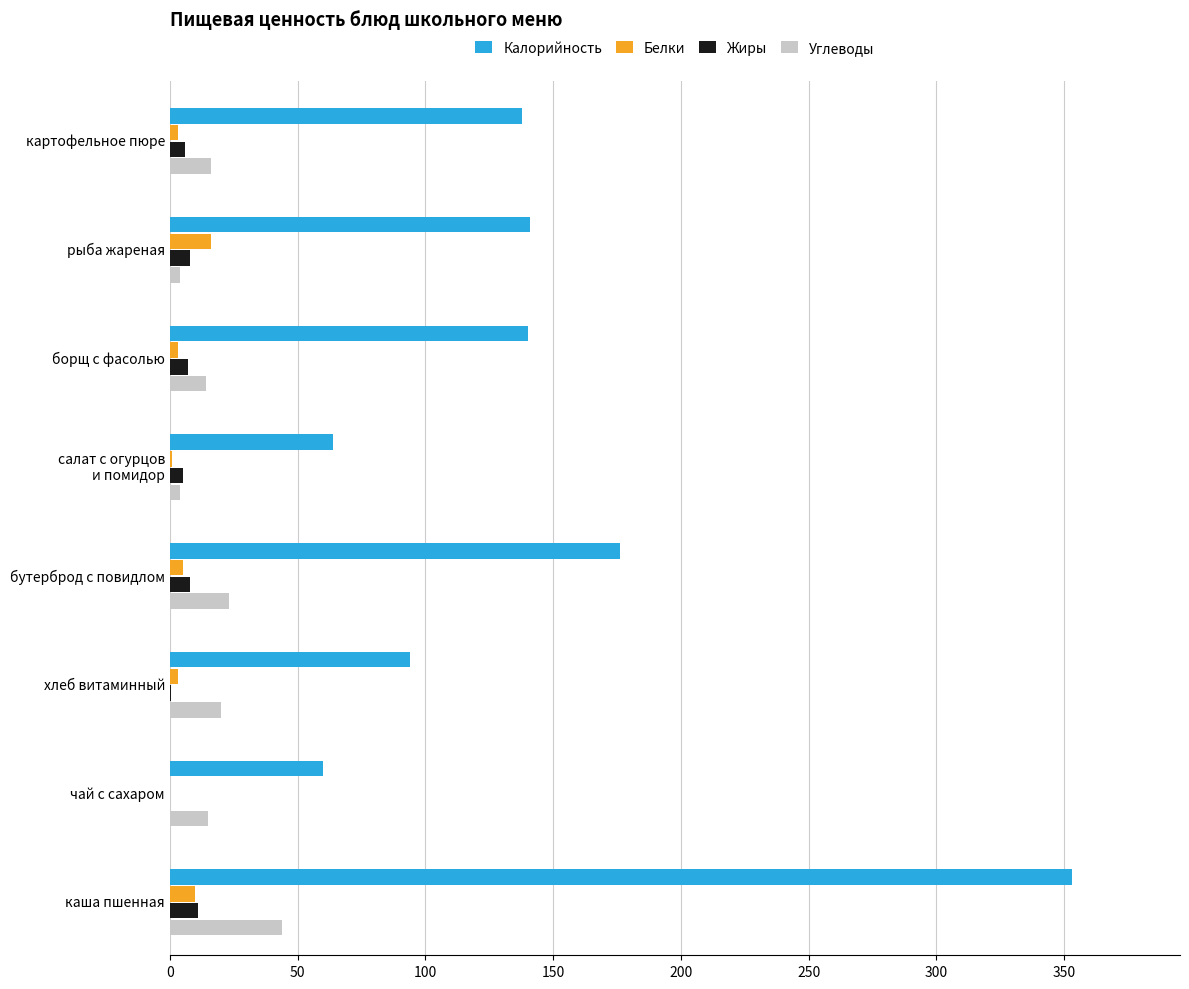

At which category is the sum across all series the highest?

каша пшенная